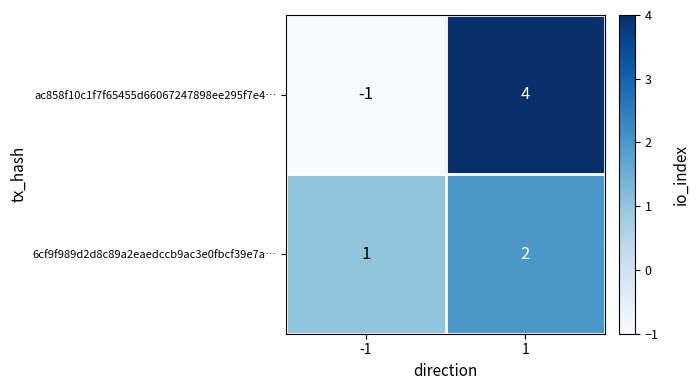

What is the difference between the maximum and minimum values in the ac858f10c1f7f65455d66067247898ee295f7e4… series?

5